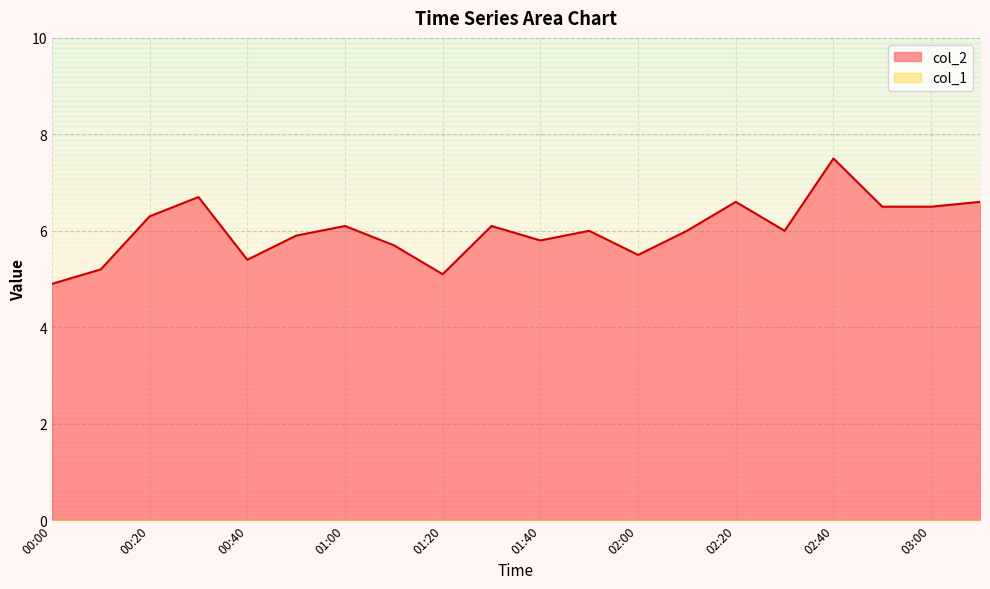

Rank the categories by value from highest to lowest.

02:40, 00:30, 02:20, 03:10, 02:50, 03:00, 00:20, 01:00, 01:30, 01:50, 02:10, 02:30, 00:50, 01:40, 01:10, 02:00, 00:40, 00:10, 01:20, 00:00